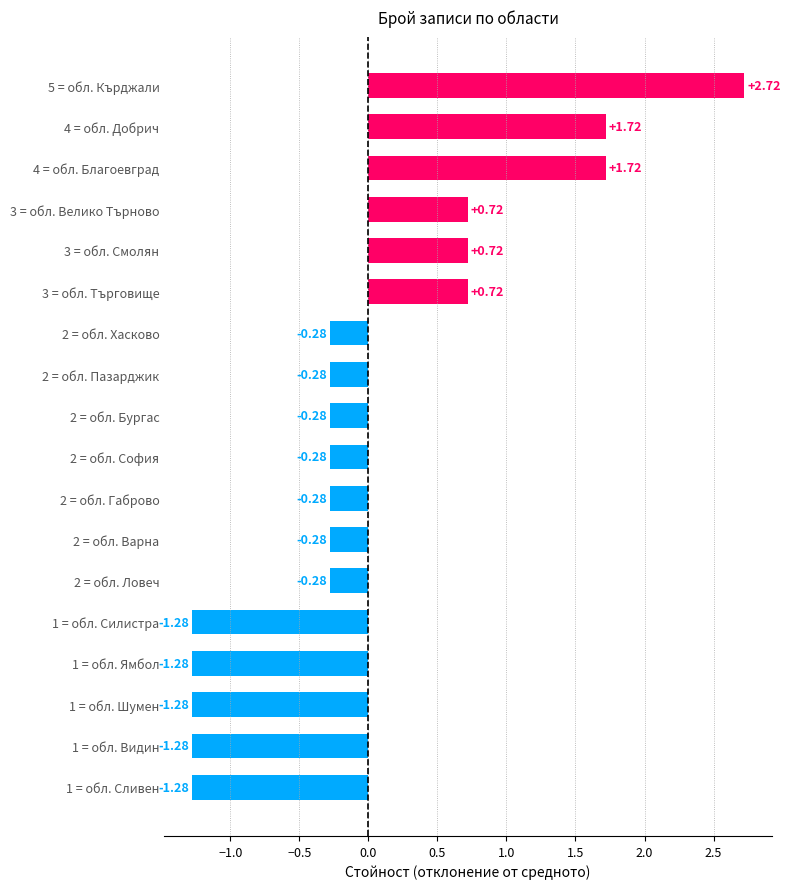

What is the change in value from 1 = обл. Ямбол to 3 = обл. Смолян?

+2.0